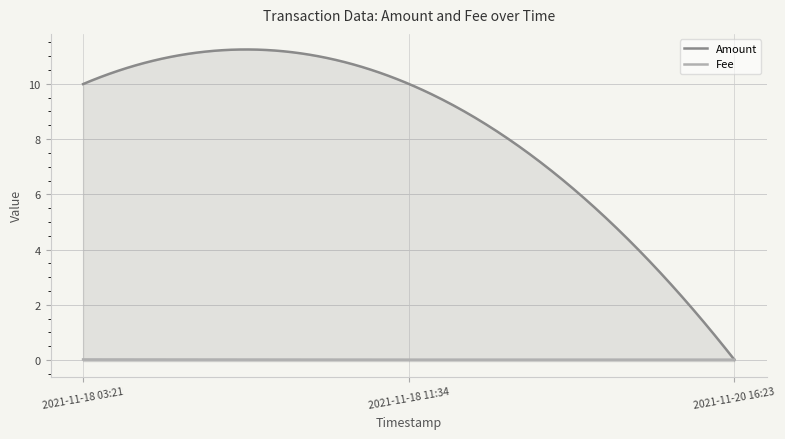

What is the label of the 1st point from the left?

2021-11-18 03:21:52